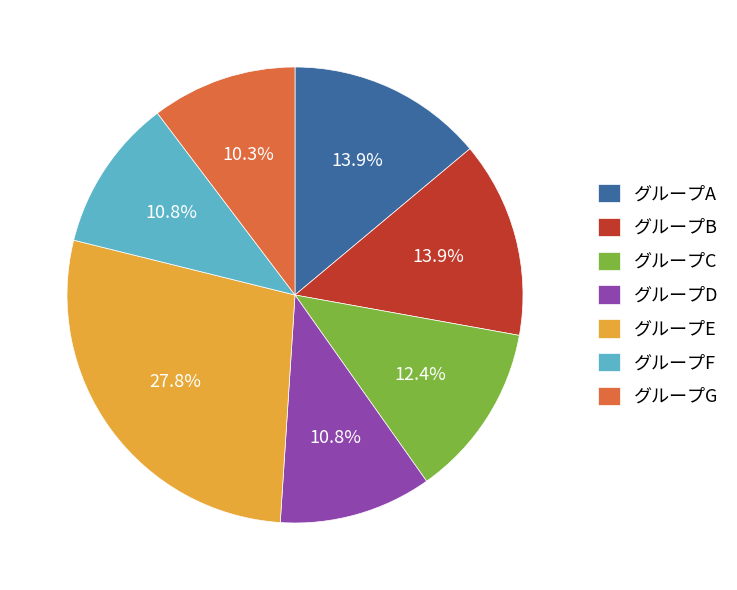

How many slices are in this pie chart?

7